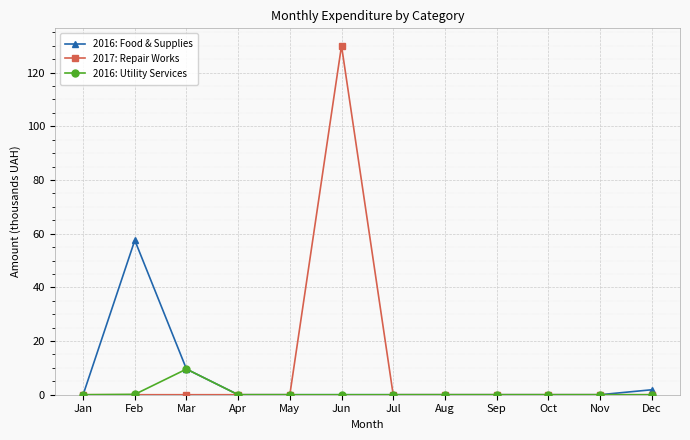

Rank the series by their average value, from highest to lowest.

2017: Repair Works, 2016: Food & Supplies, 2016: Utility Services